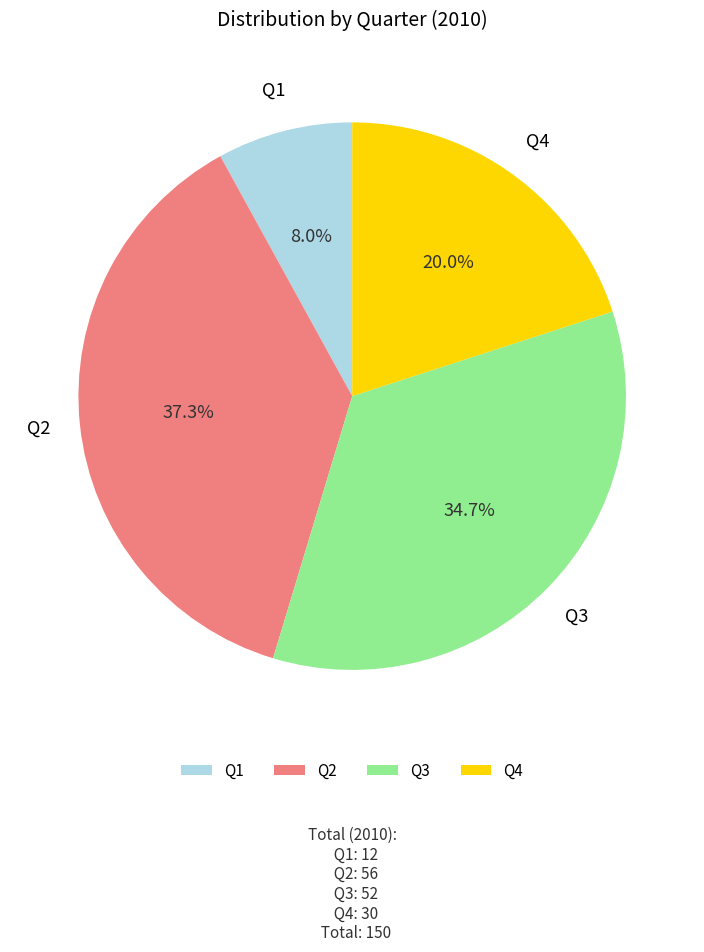

Which has a higher value, Q3 or Q2?

Q2